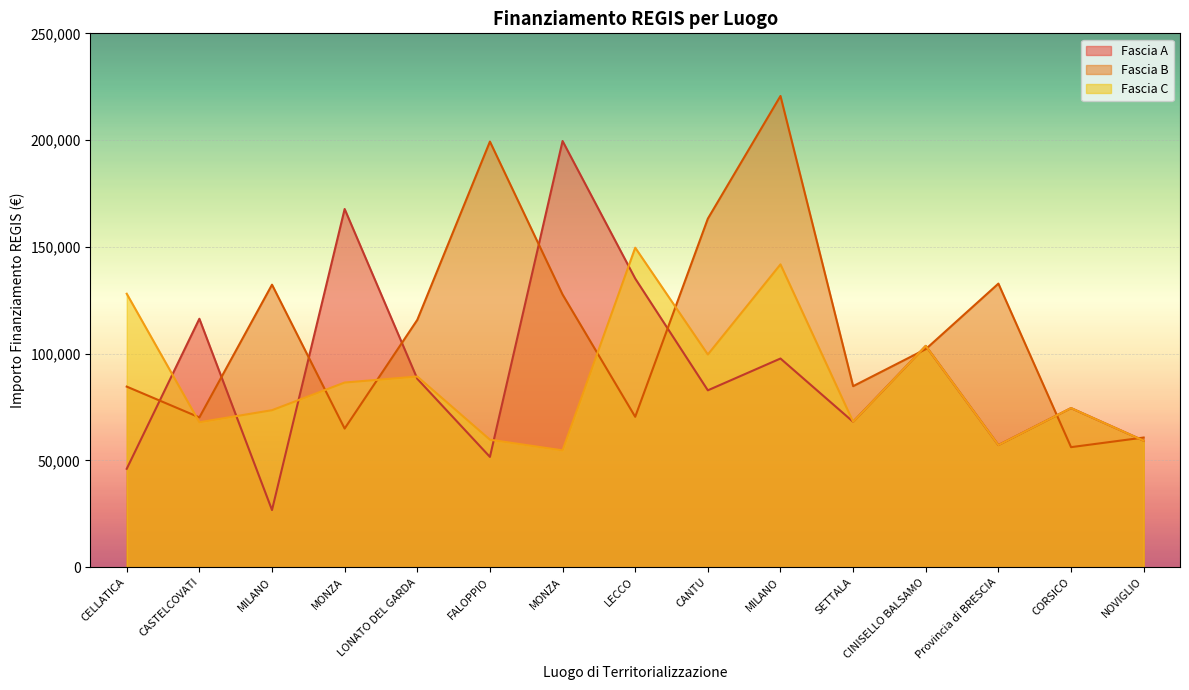

Rank the series by their average value, from lowest to highest.

Fascia C, Fascia A, Fascia B